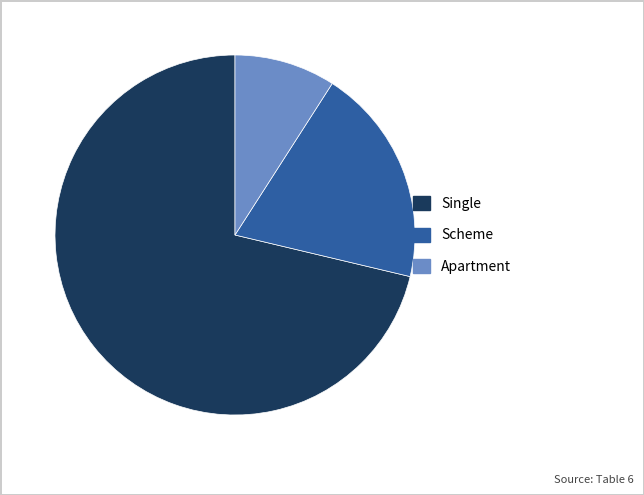

Is there any slice that represents more than half of the pie?

Yes